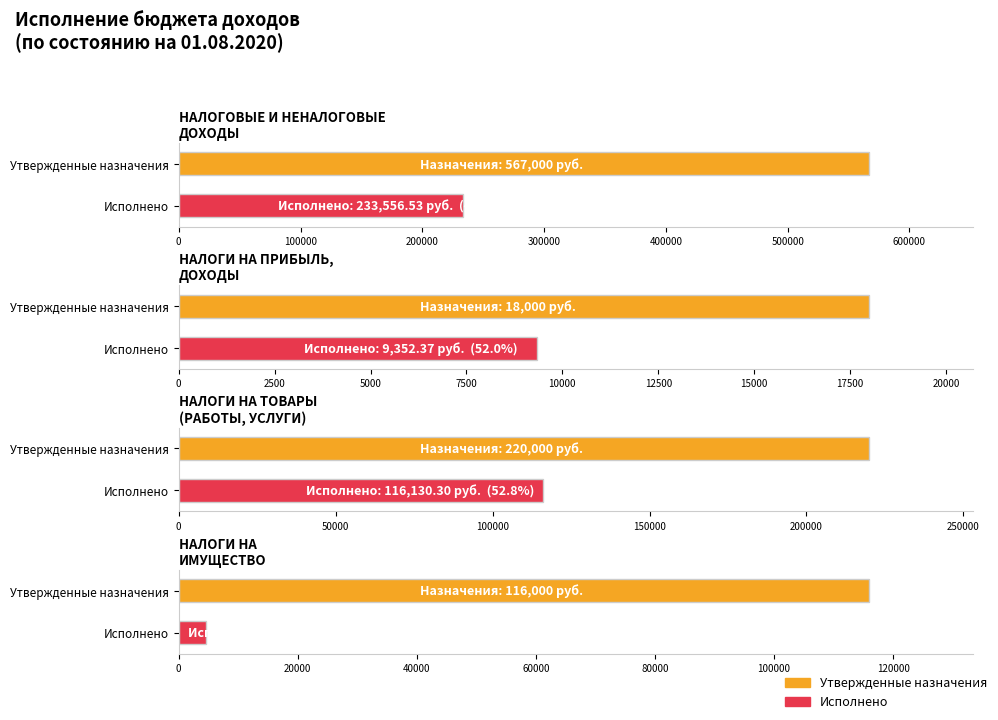

How many data points does each series have?

4